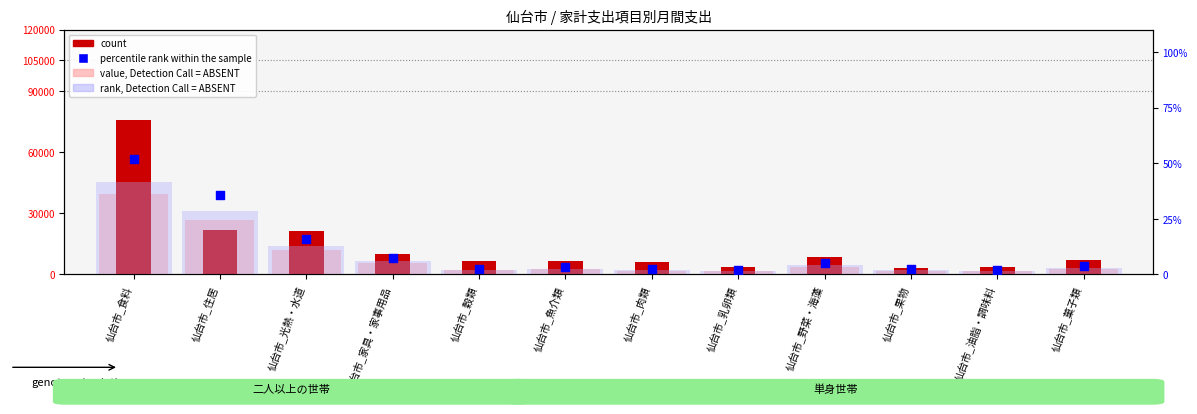

Is the value of percentile rank within the sample at 仙台市_野菜・海藻 greater than the value of count at 仙台市_油脂・調味料?

No